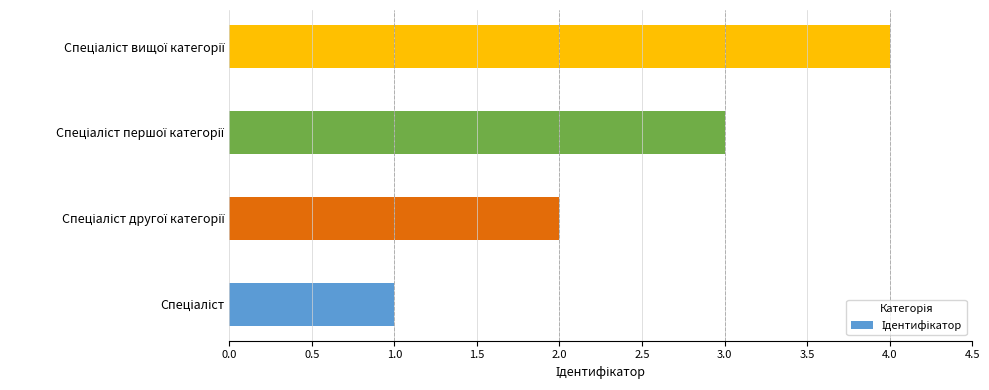

What is the greatest value displayed?

4